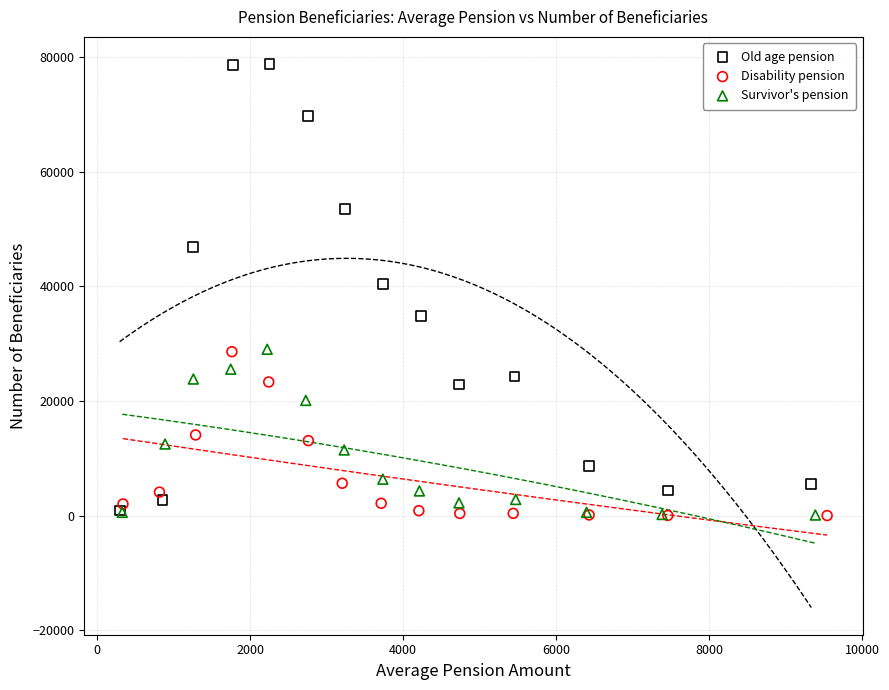

Which series contains the highest Y value?

Old age pension